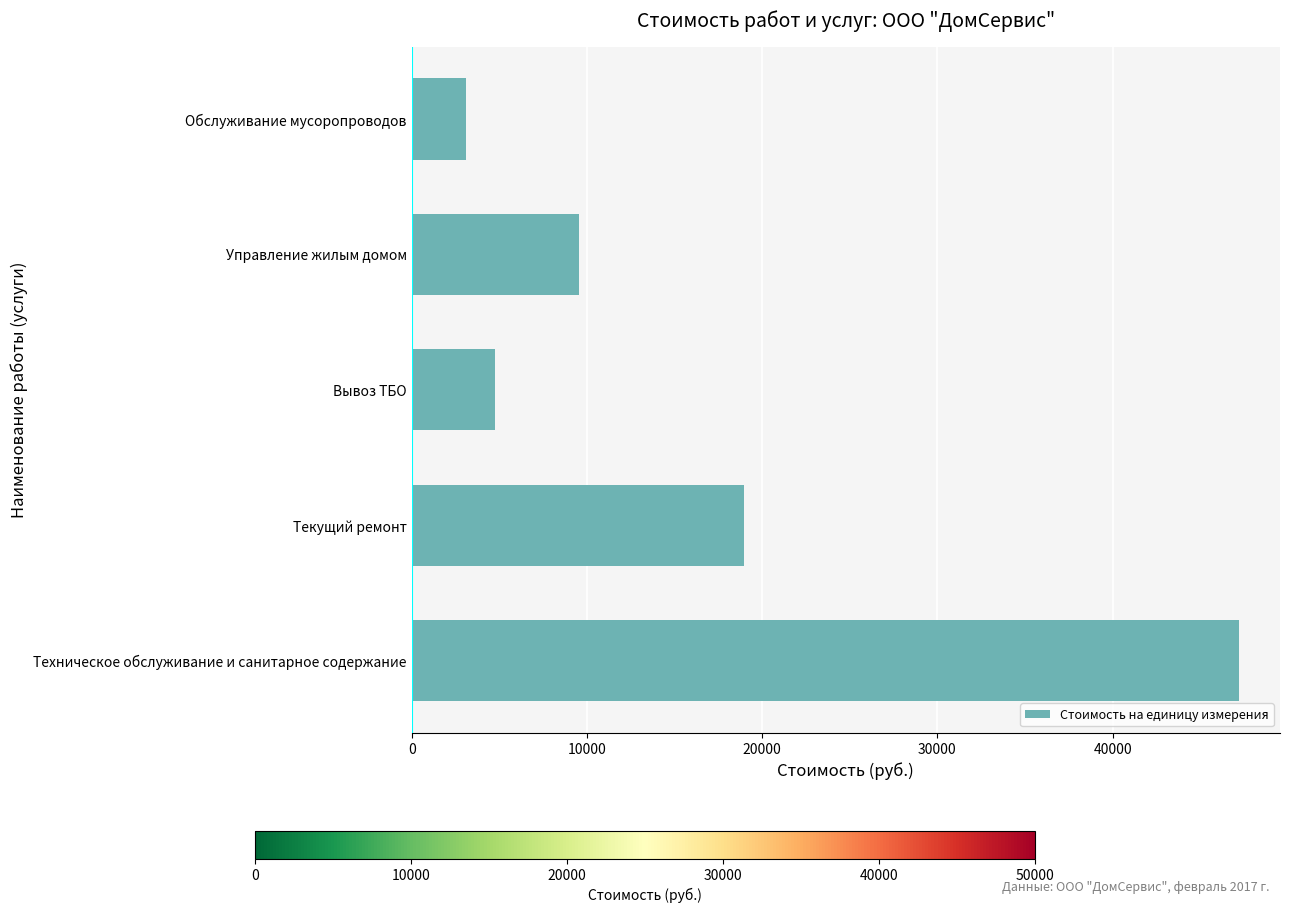

How many distinct data groups are displayed?

1